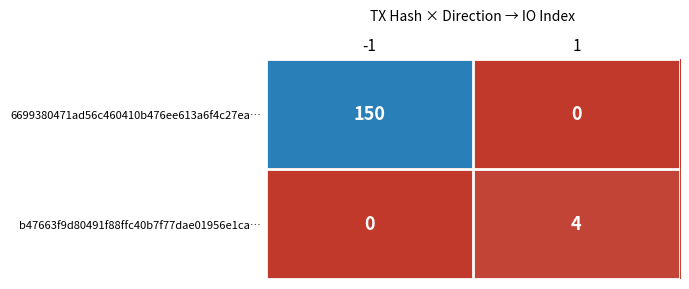

What is the sum of the b47663f9d80491f88ffc40b7f77dae01956e1ca… values at 1 and -1?

4